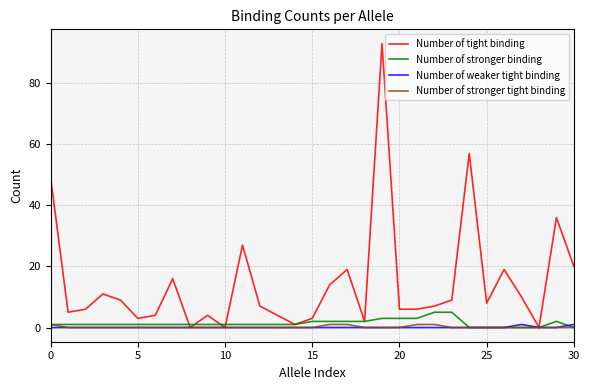

Which series has the largest range (max minus min)?

Number of tight binding